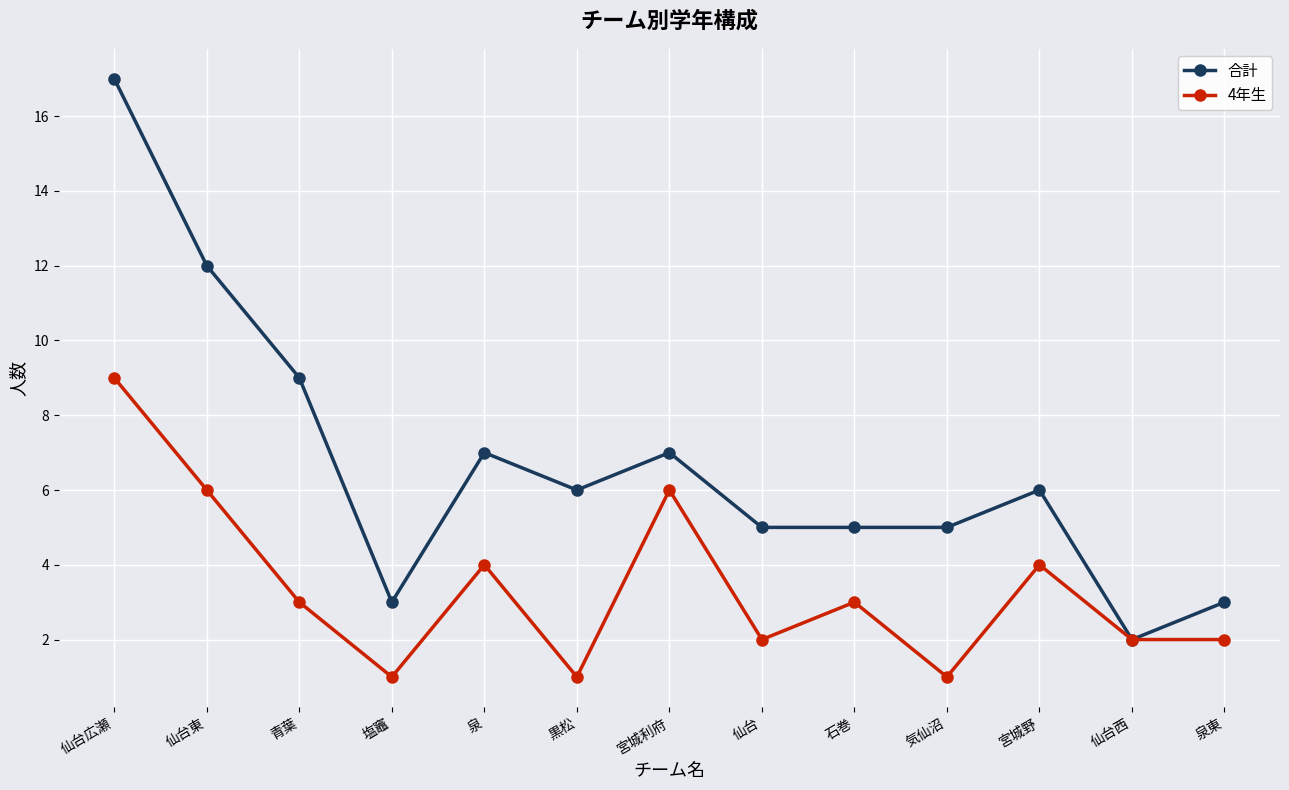

What is the label of the 9th point from the left?

石巻